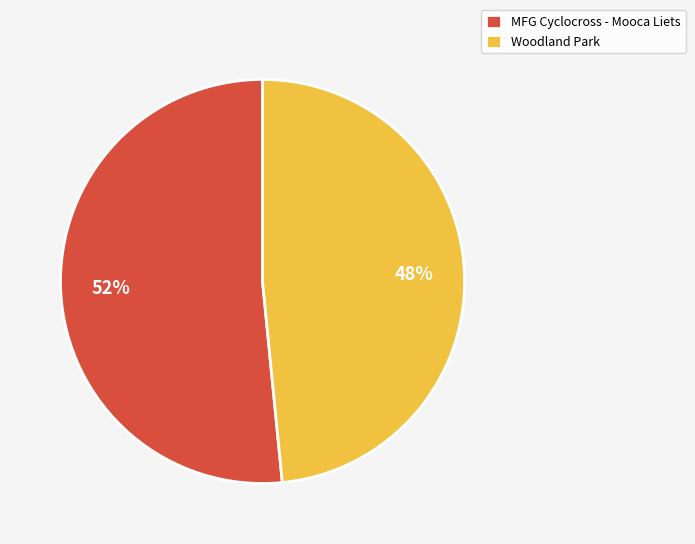

How many slices are in this pie chart?

2